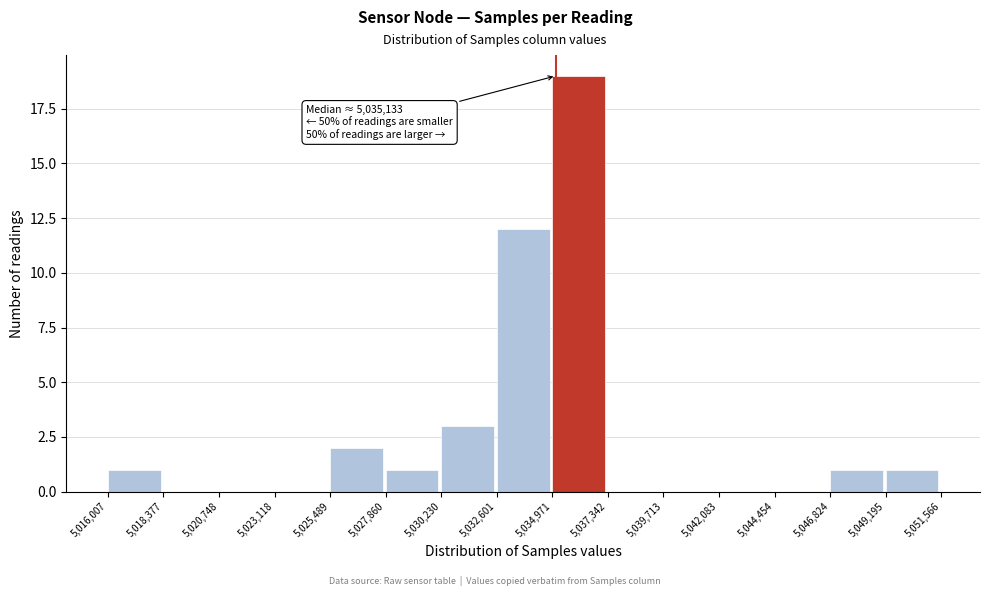

Over which range of the x-axis is the bar tallest?

5,034,971 to 5,037,342